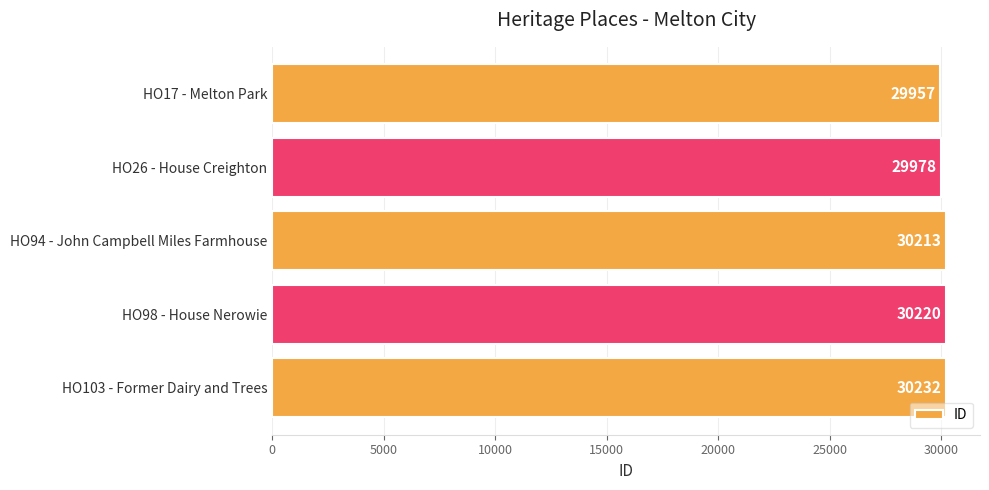

What is the sum of all values?

150600